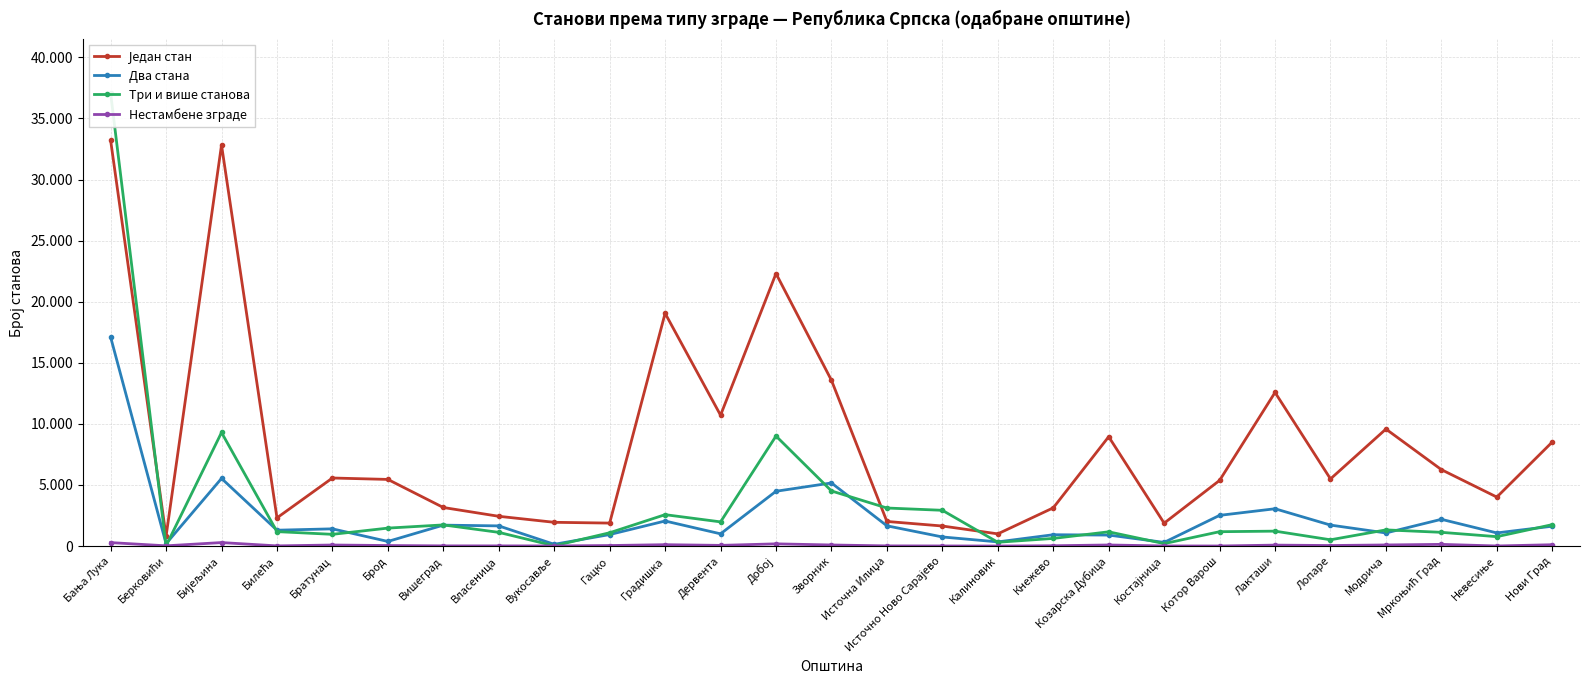

Does the chart have visible grid lines?

Yes